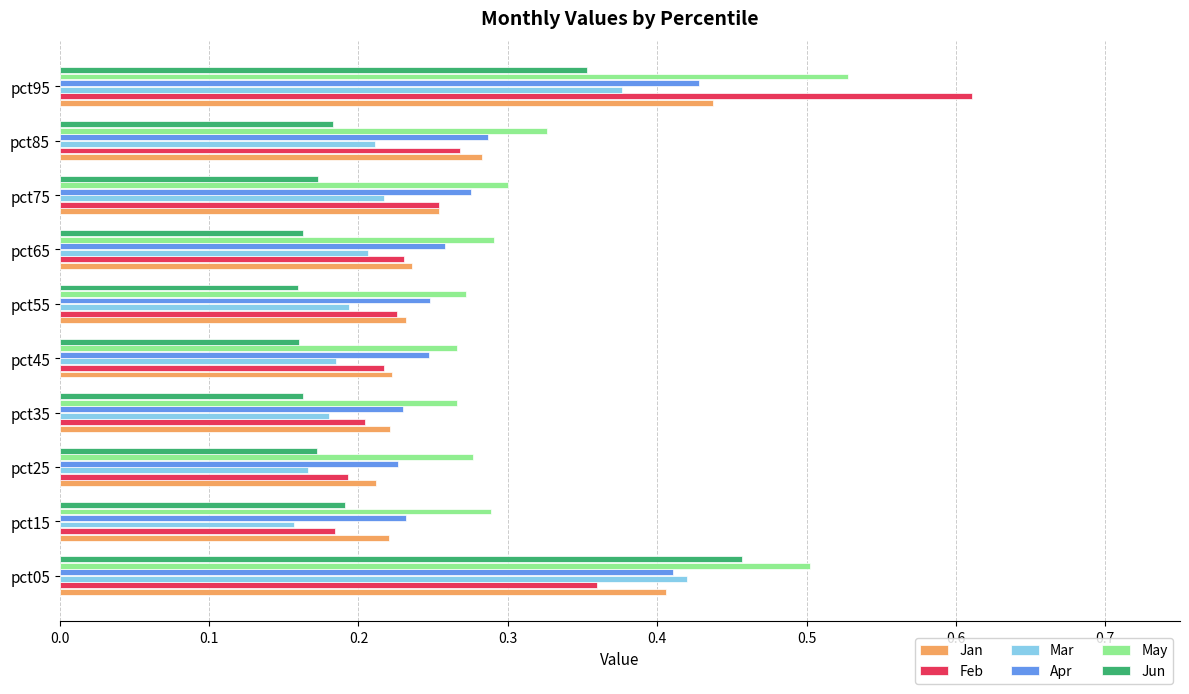

Is it true that May equals 0.1 at pct15?

False